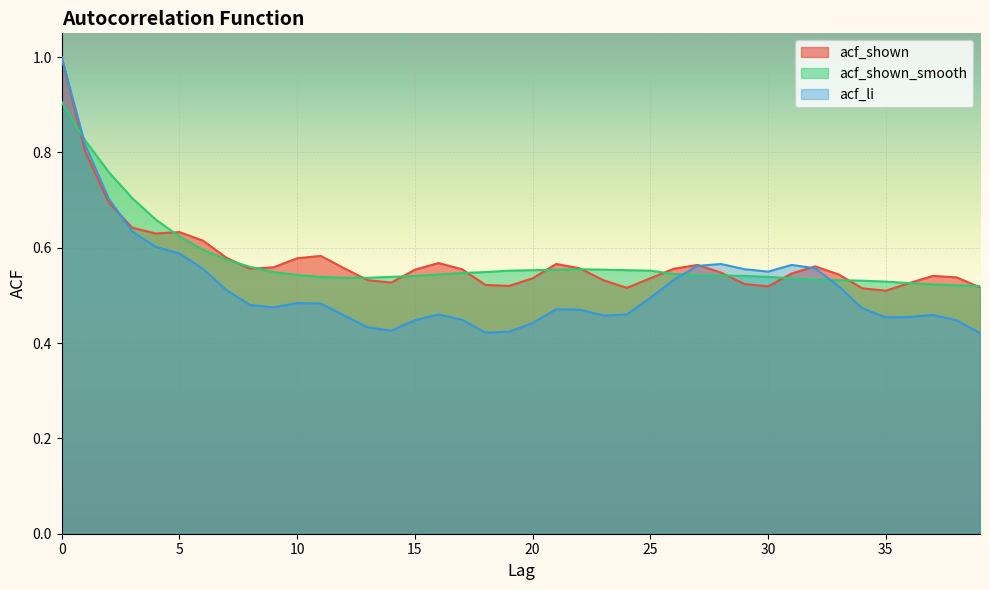

How many interior local valleys does the acf_li series have?

6